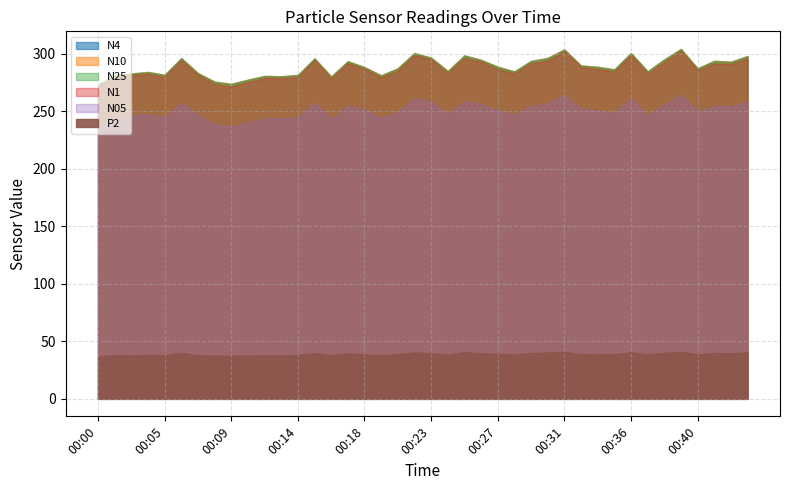

How many data points in N05 are above 255?

5